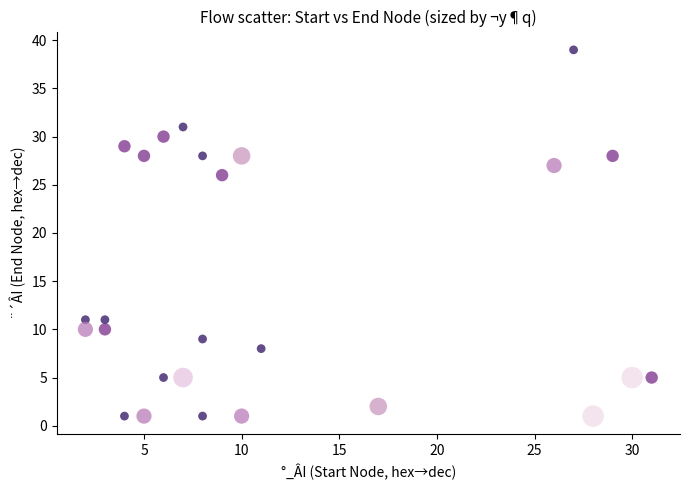

Which series contains the highest Y value?

0